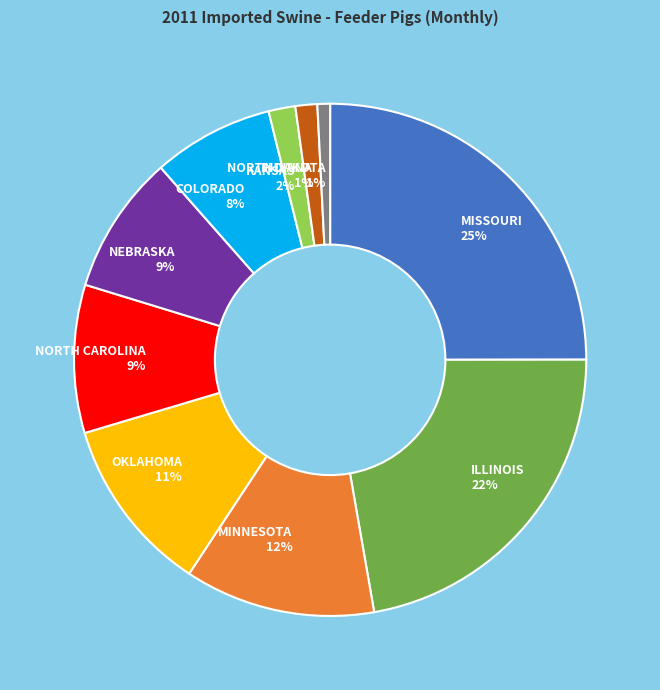

To the nearest percent, what is the combined percentage of MISSOURI and ILLINOIS?

47%